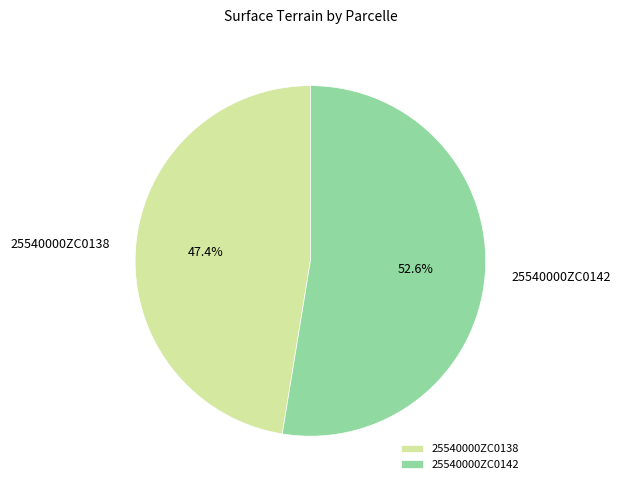

What is the largest slice in the pie chart?

25540000ZC0142